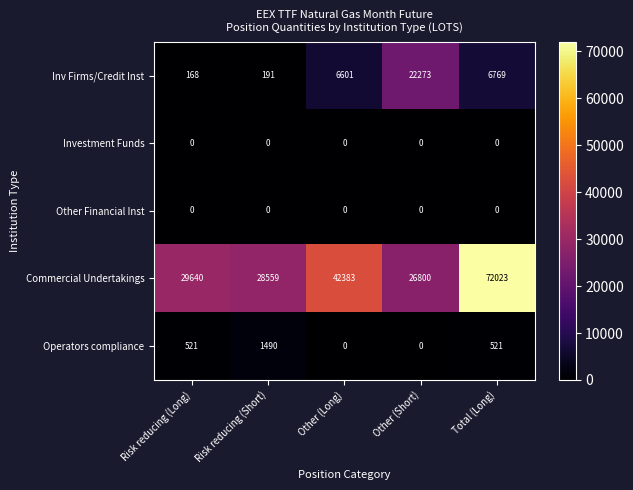

What is the sum of the Commercial Undertakings values at Other (Long) and Risk reducing (Long)?

72023